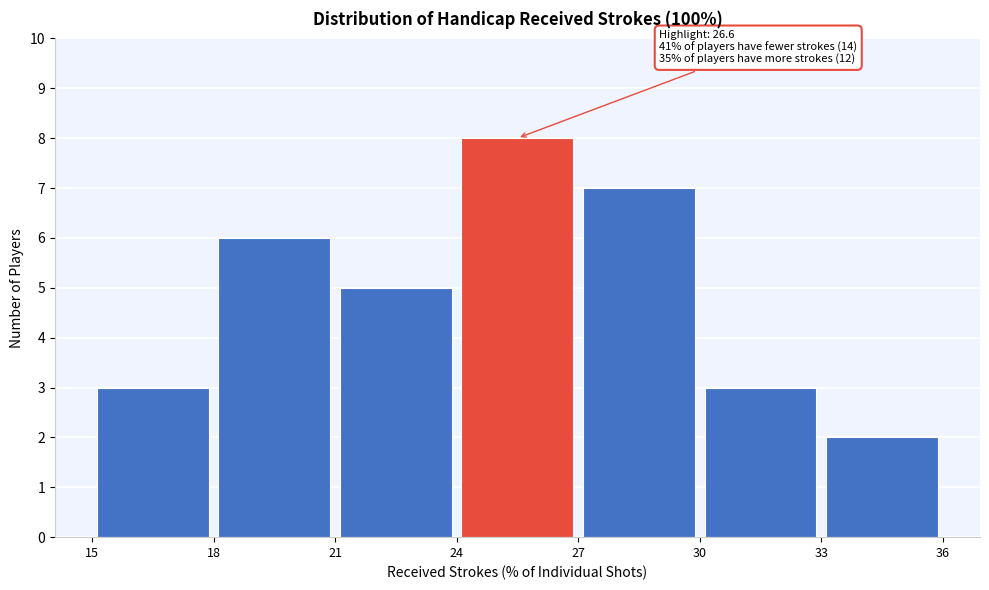

Which range on the x-axis has the tallest bar?

24 to 27